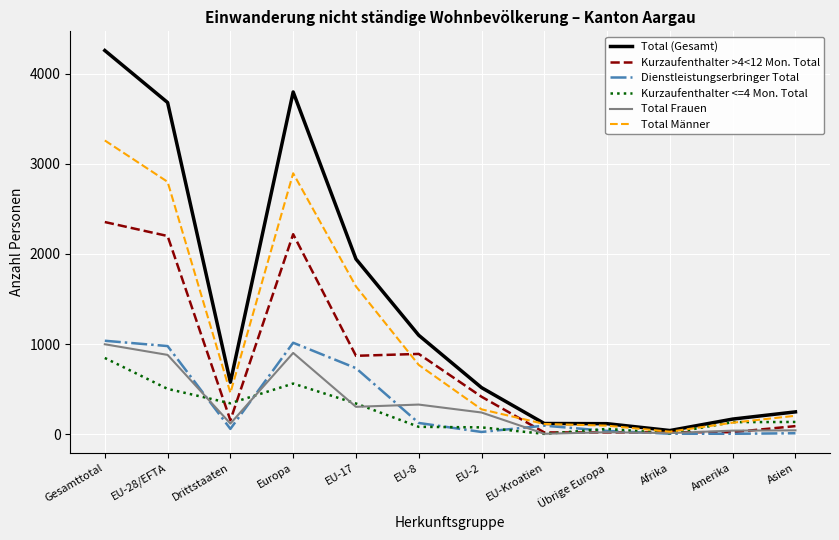

What is the spread (max minus min) of values at EU-8?

1016